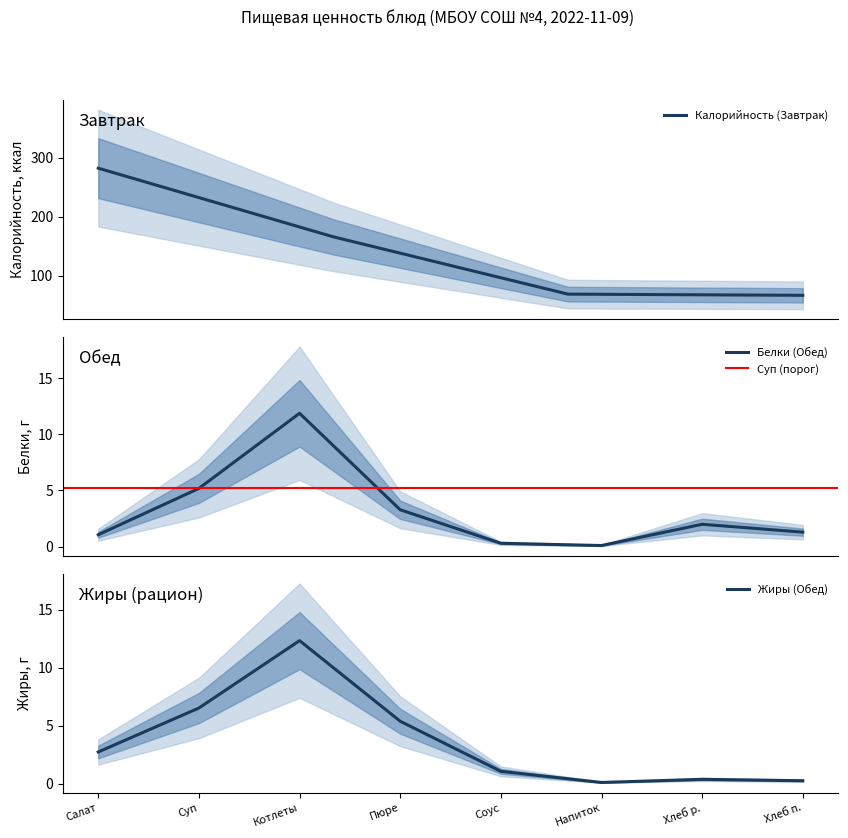

True or false: Калорийность (Завтрак) has more than 1 points higher than both neighbors.

False